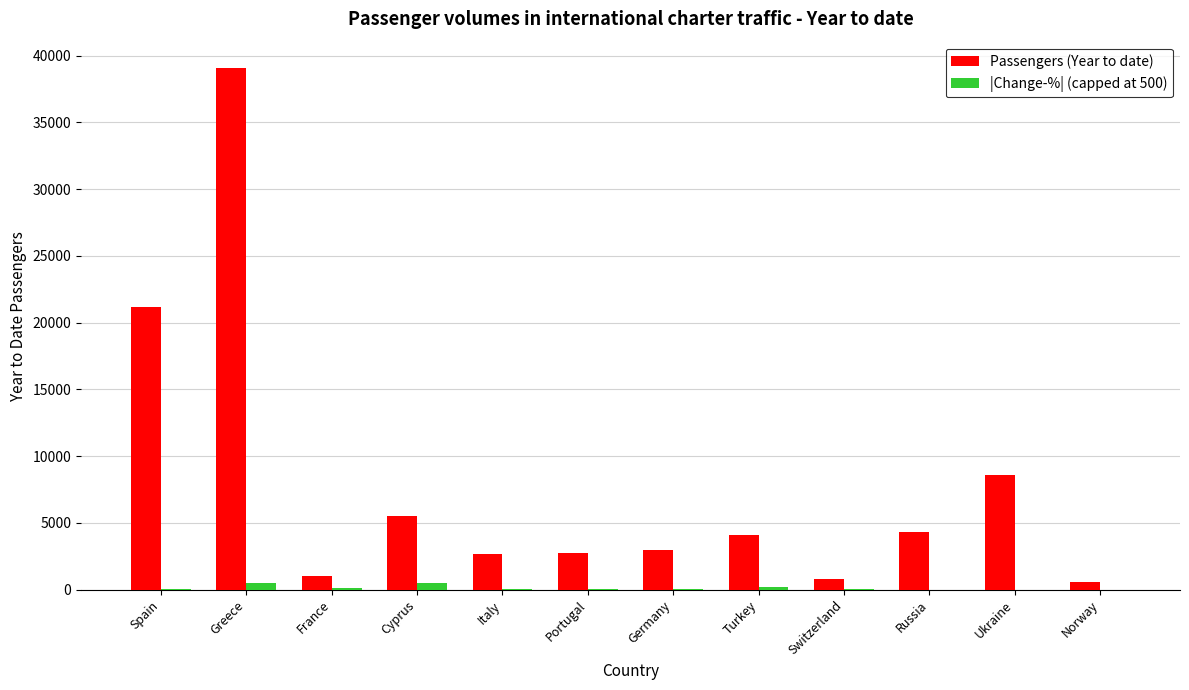

How many categories are shown in the chart?

12